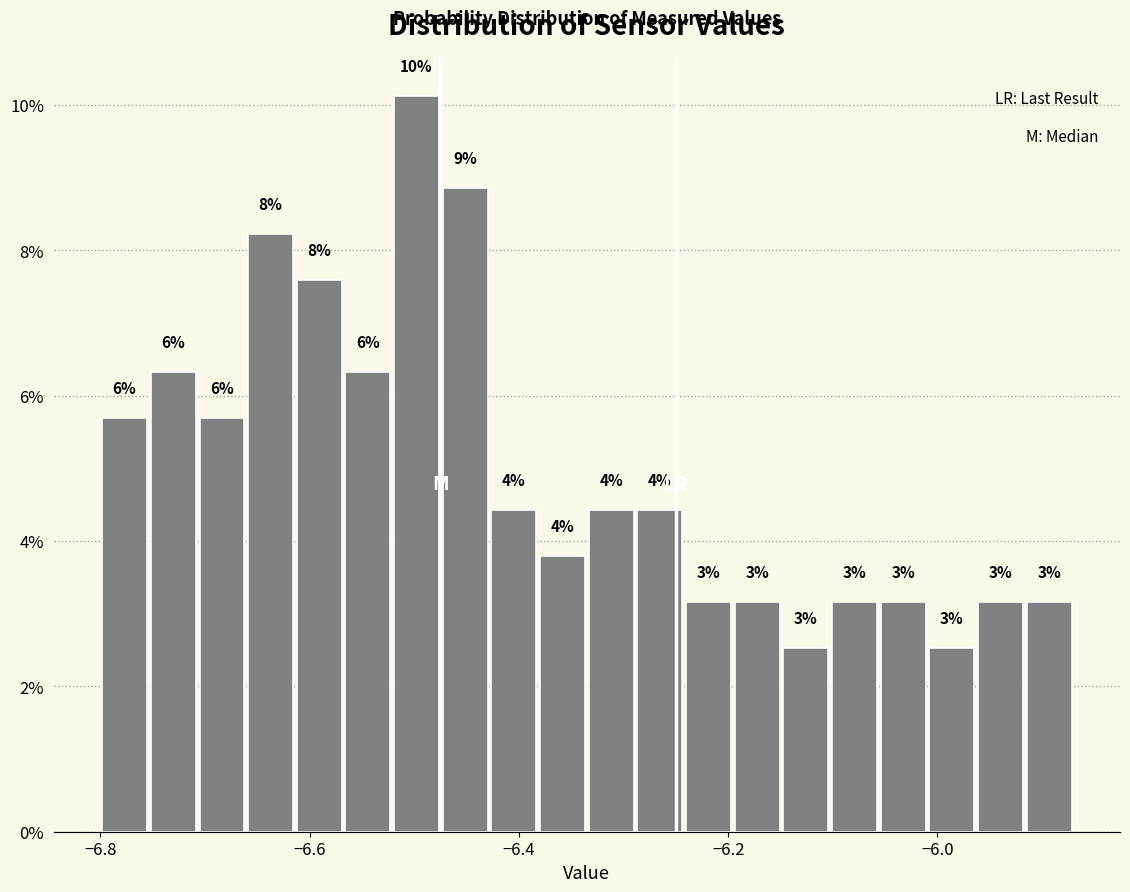

Around what value on the x-axis is the tallest bar? Give the approximate position of its centre, as read against the axis.

-6.50